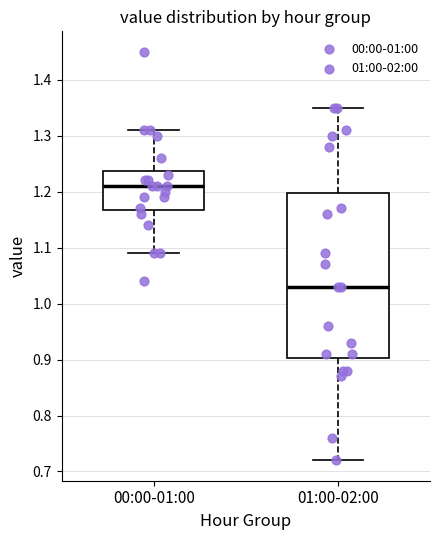

Where does the lower whisker of the box for 00:00-01:00 end on the y-axis? The values are not printed on the chart, so give them approximately, as read against the axis.

1.09